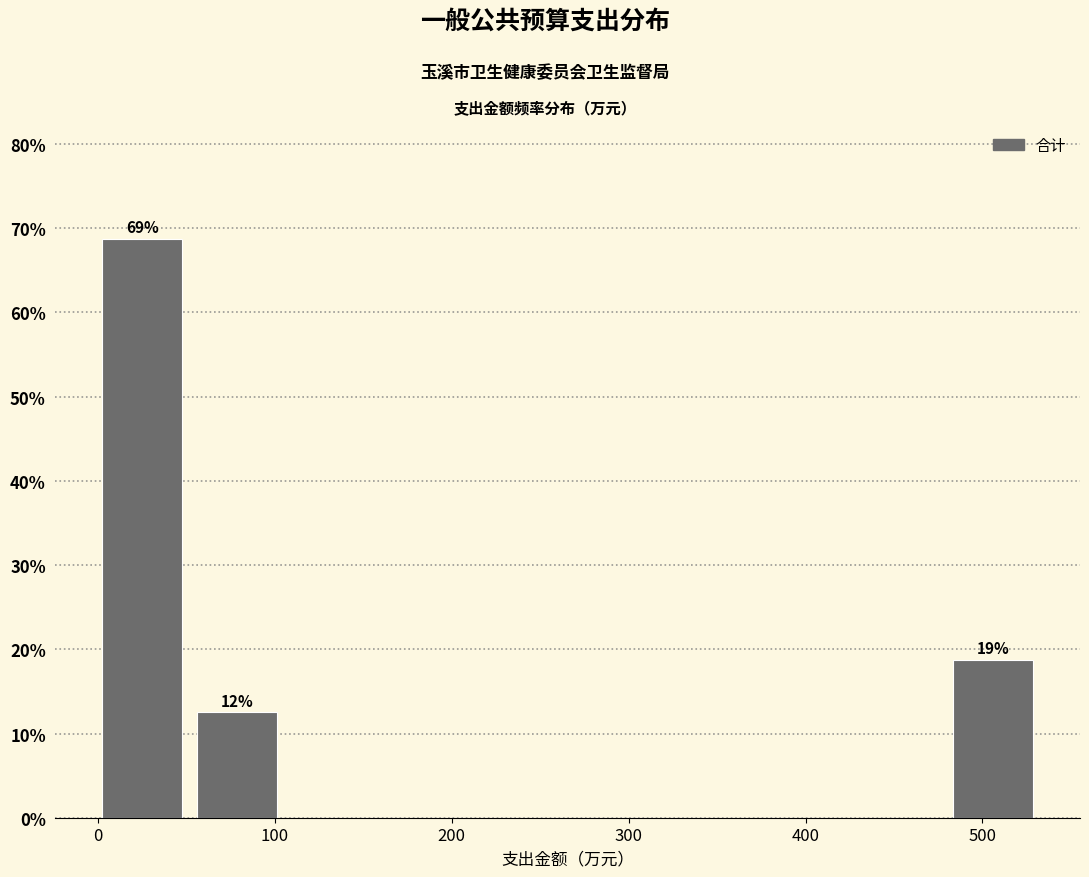

Over which range of the x-axis is the bar tallest?

0 to 60